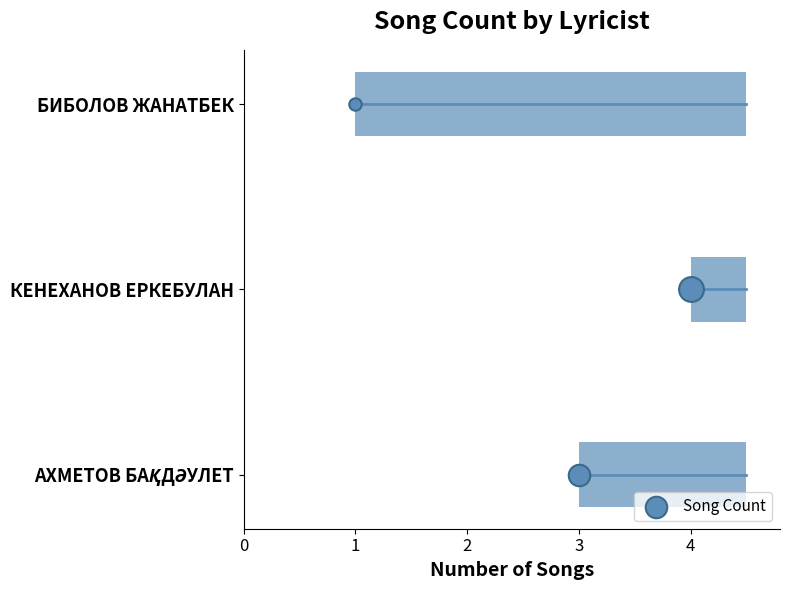

What is the change in value from АХМЕТОВ БАҚДӘУЛЕТ to КЕНЕХАНОВ ЕРКЕБУЛАН?

+1